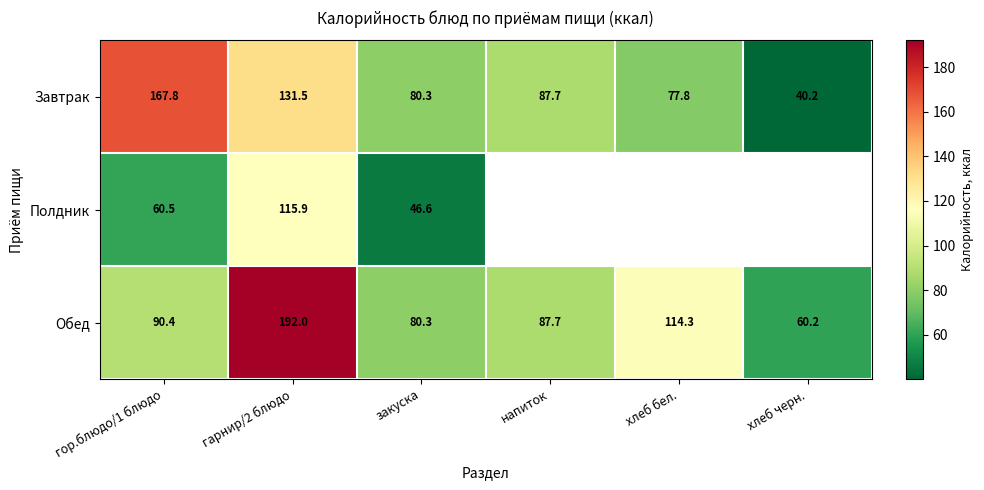

At which label is Завтрак closest to 104?

напиток